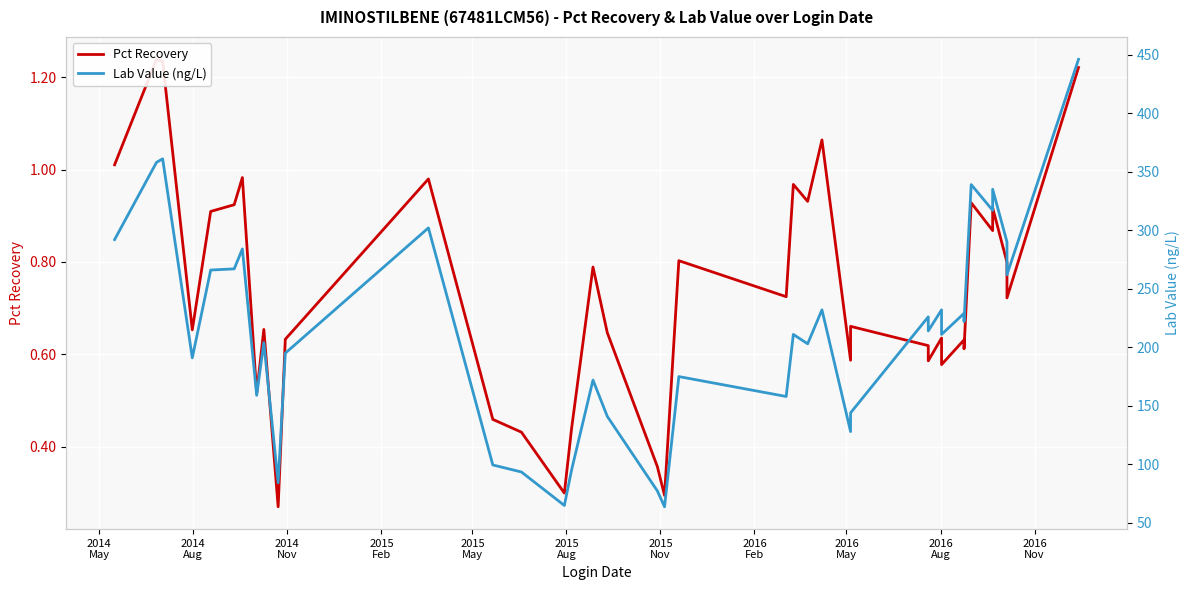

How many interior local valleys does the Lab Value (ng/L) series have?

13